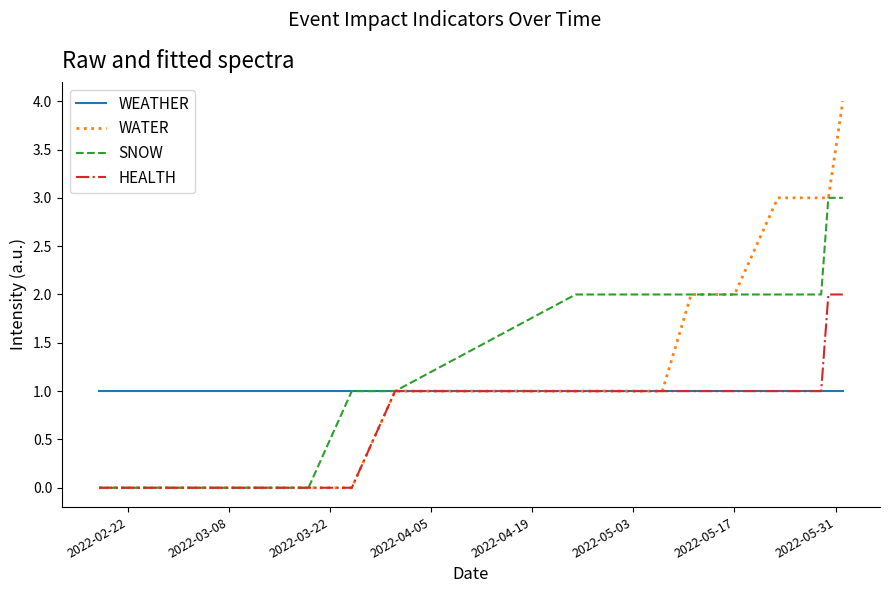

True or false: SNOW and WATER cross at least once.

False